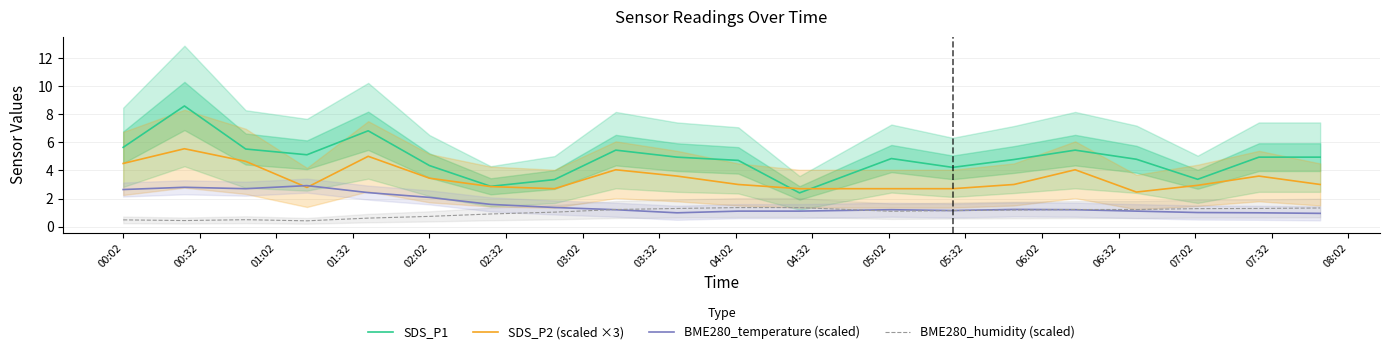

True or false: BME280_humidity (scaled) and SDS_P2 (scaled ×3) cross at least once.

False